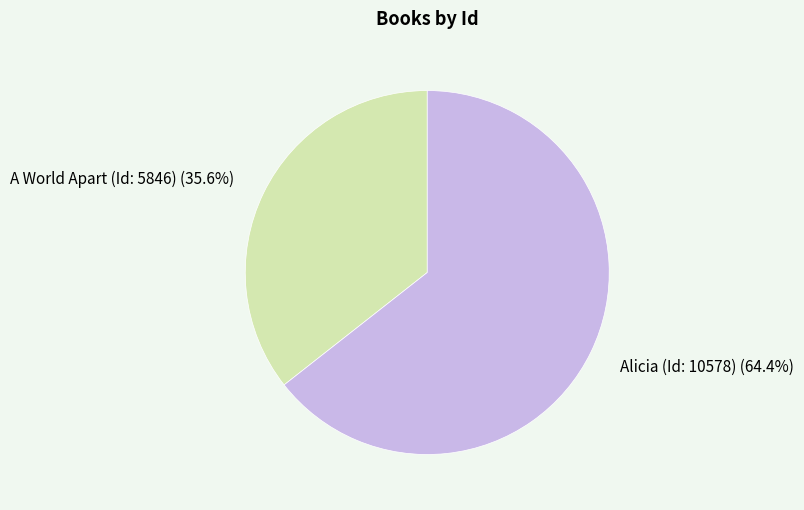

What percentage is NOT represented by A World Apart (Id: 5846)?

64.4%